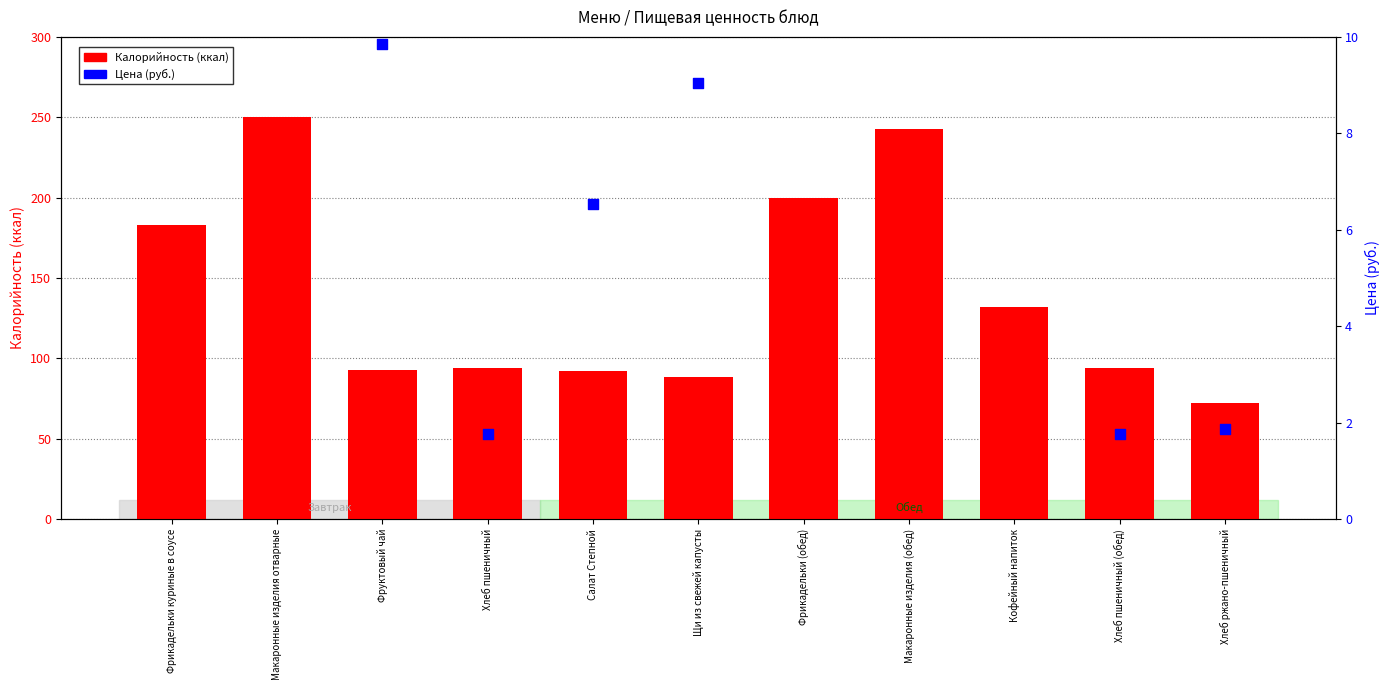

At which category is the sum across all series the highest?

Макаронные изделия отварные